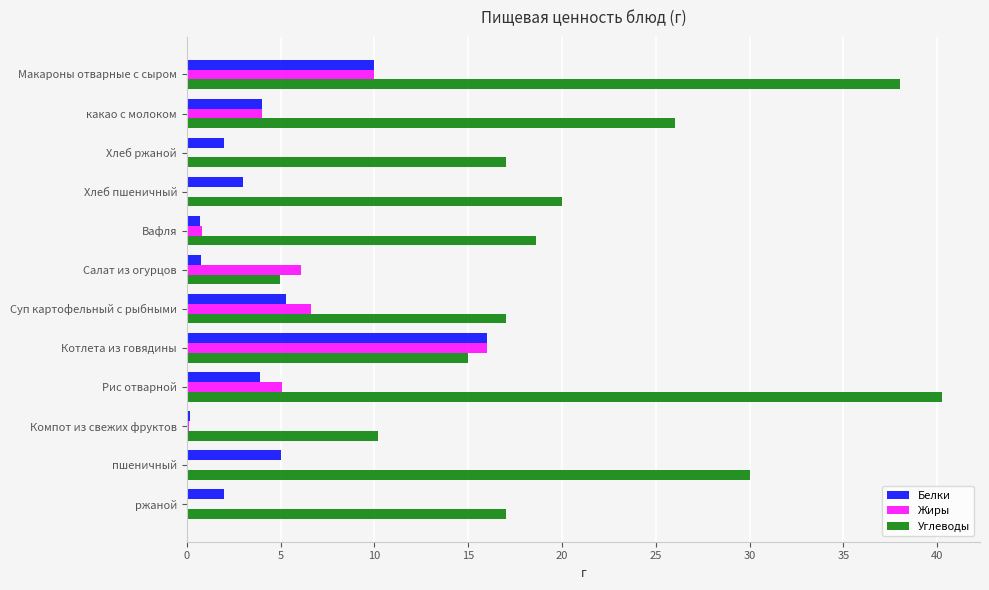

What is the sum of all Жиры values?

48.7